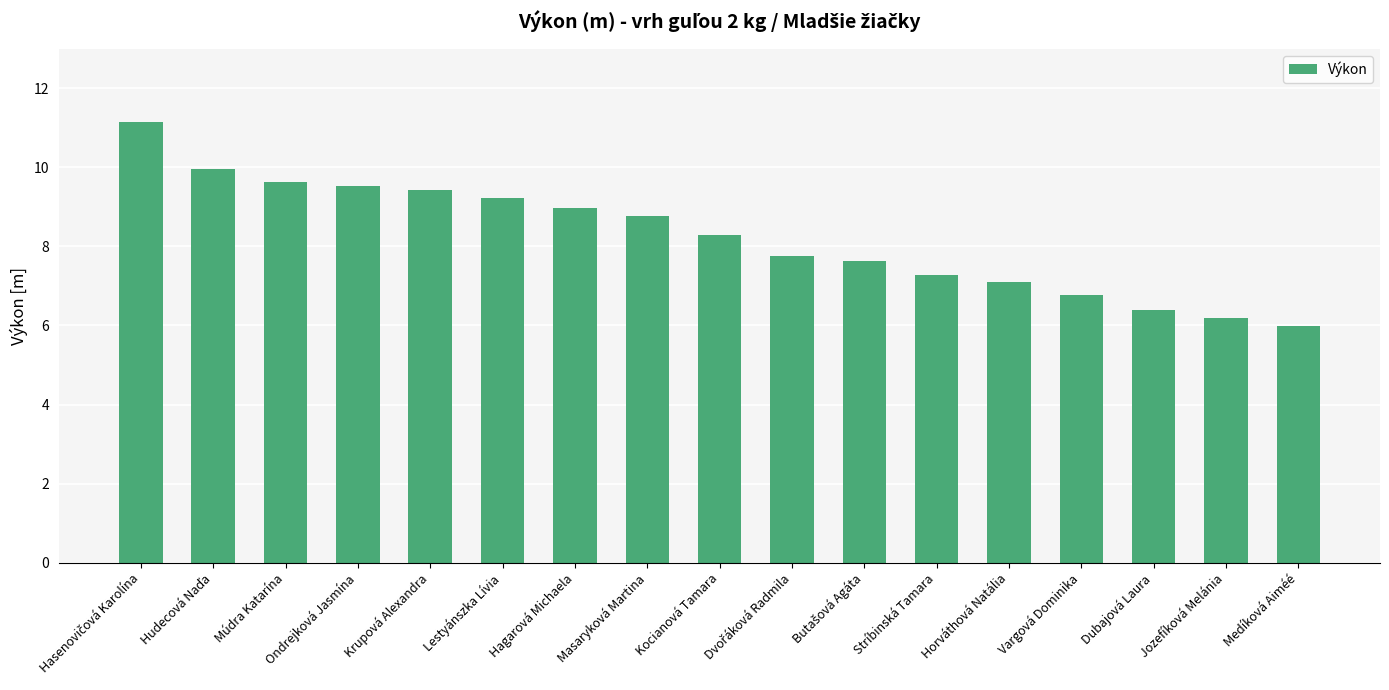

What is the difference between the second highest and minimum values?

4.0